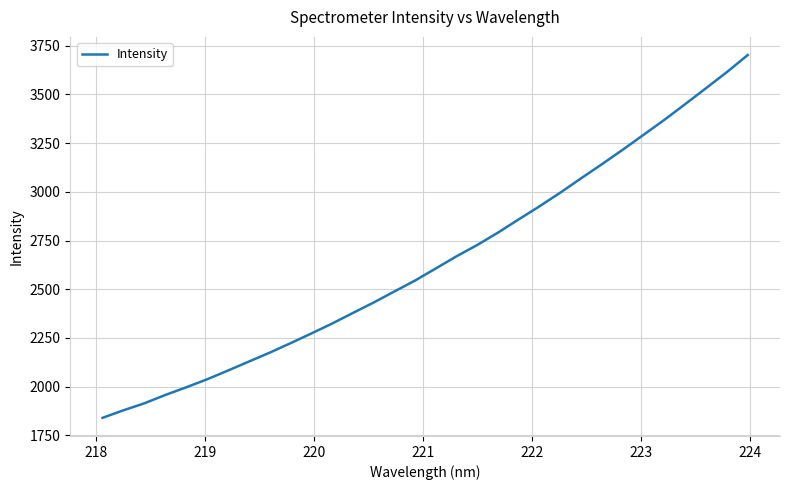

What is the greatest value displayed?

3702.5